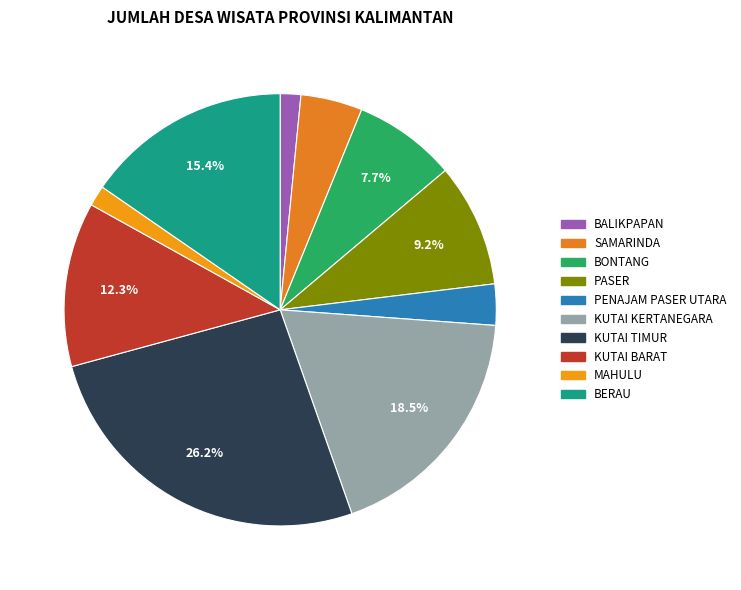

What is the ratio of the value at KUTAI TIMUR to the value at KUTAI BARAT?

2.1